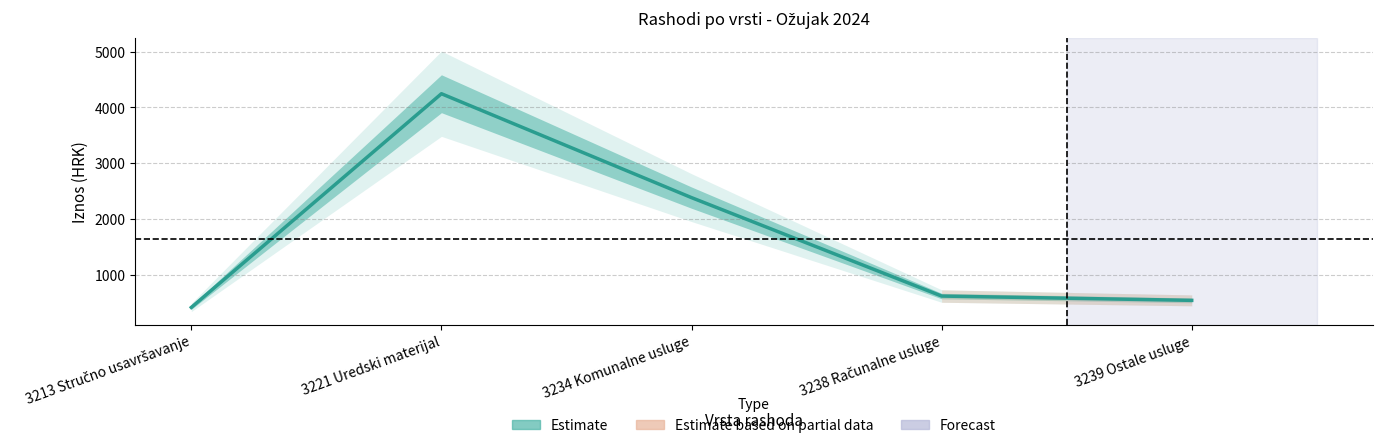

What is the minimum value shown in the chart?

415.0